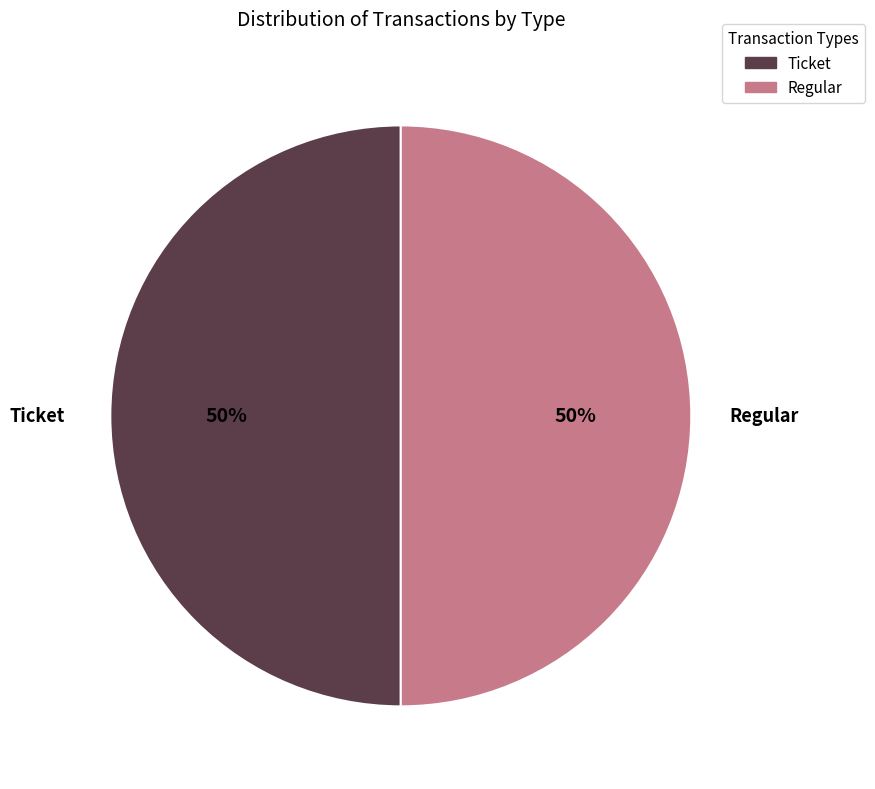

To the nearest percent, what portion does Regular represent?

50%